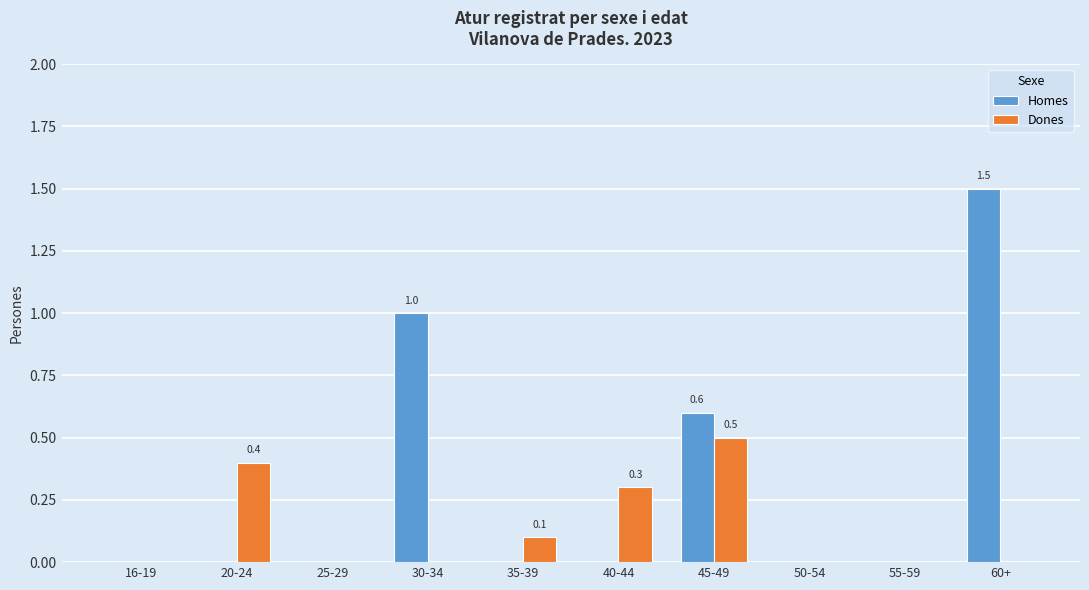

At which label does Dones reach its peak?

45-49